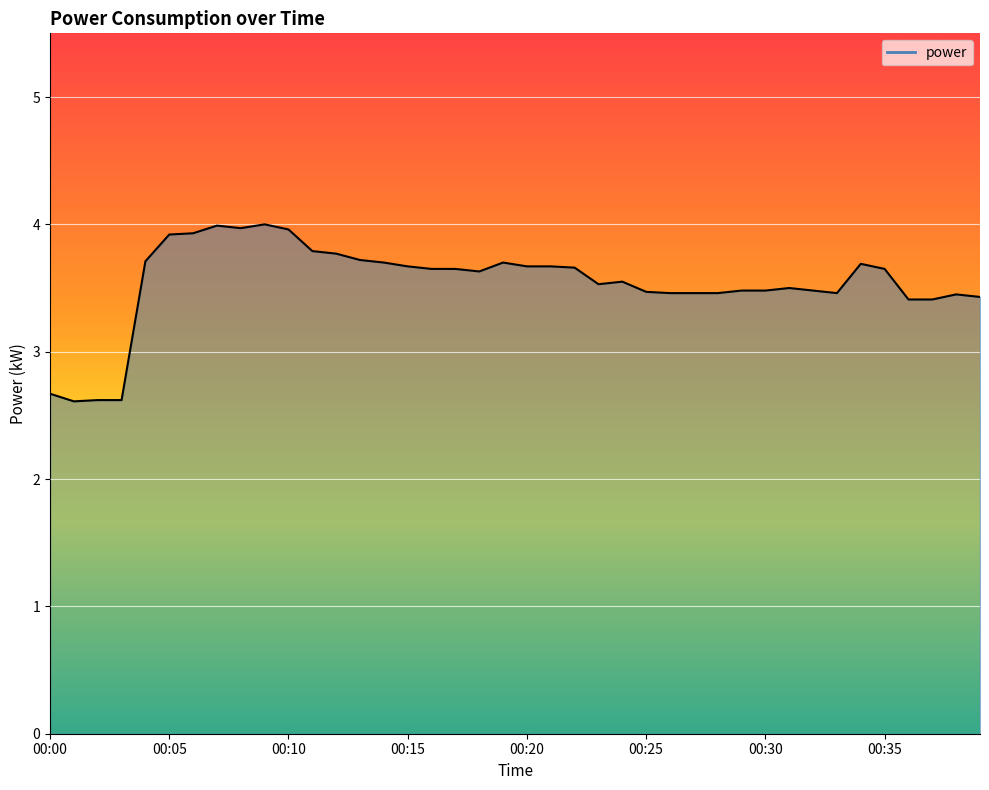

What is the difference between the maximum and minimum values?

1.4